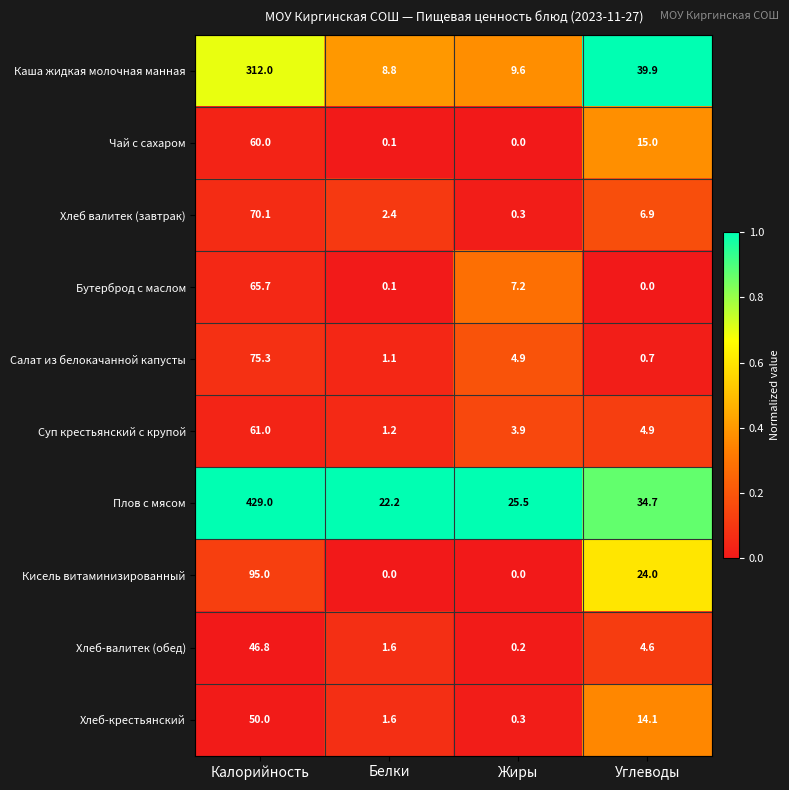

True or false: Салат из белокачанной капусты has a value of 0.2 at Углеводы.

False